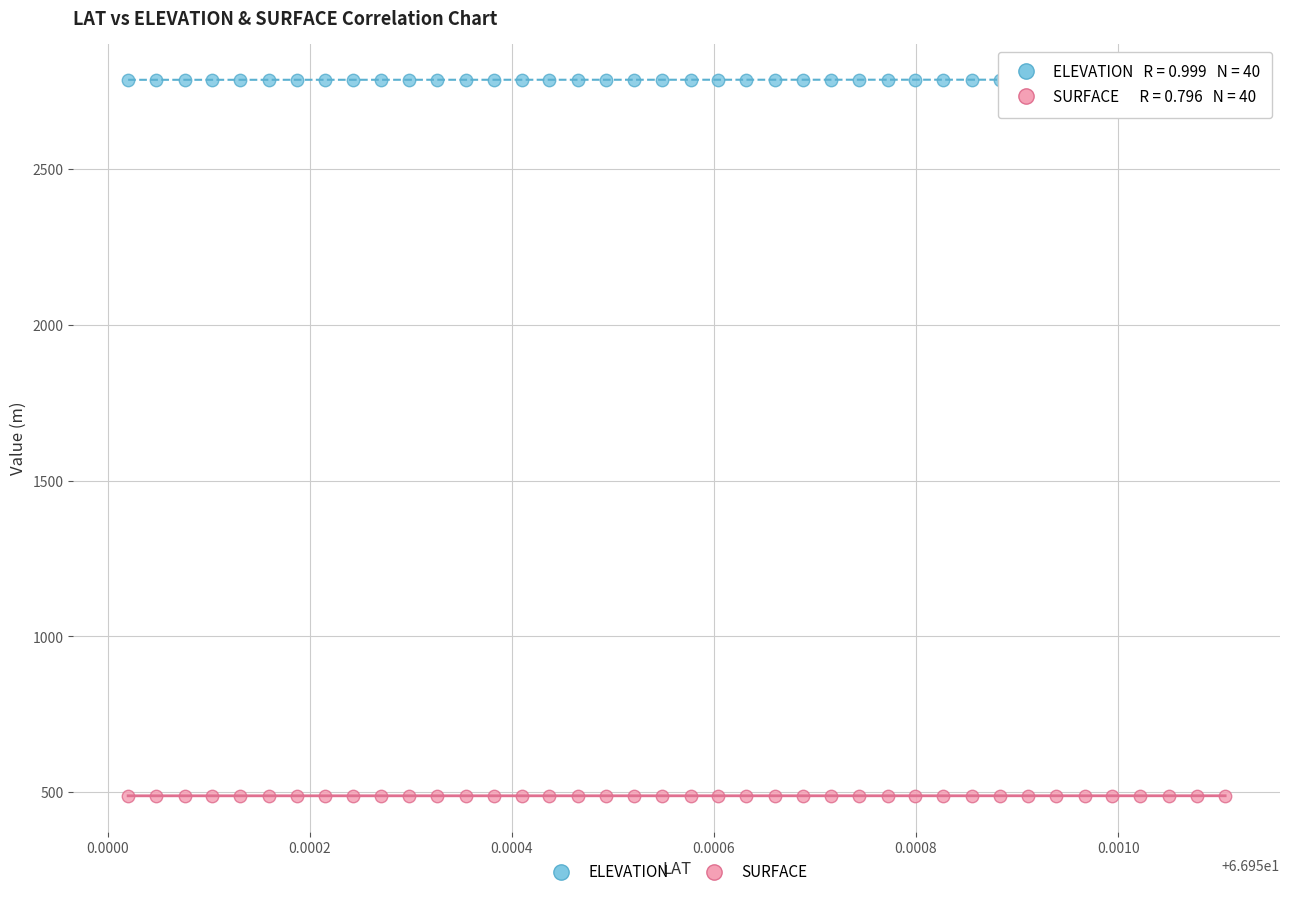

Which series contains the highest Y value?

ELEVATION